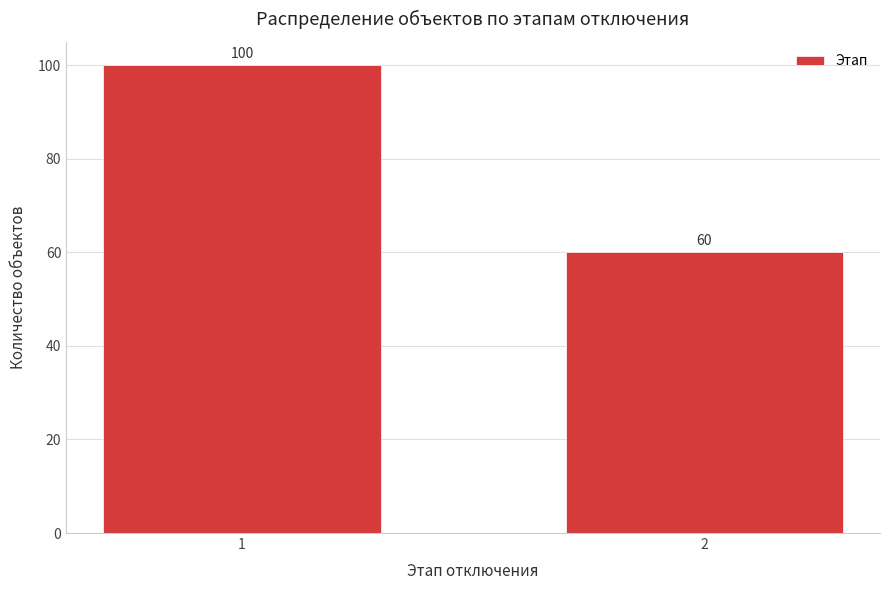

Reading left to right, list all the values displayed in this chart.

100	60